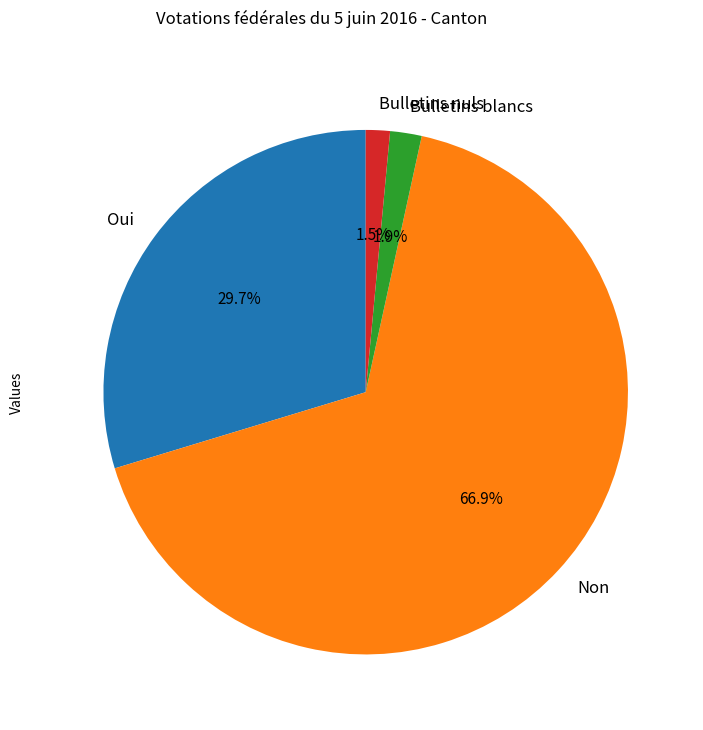

To the nearest percent, what portion does Bulletins blancs represent?

2%